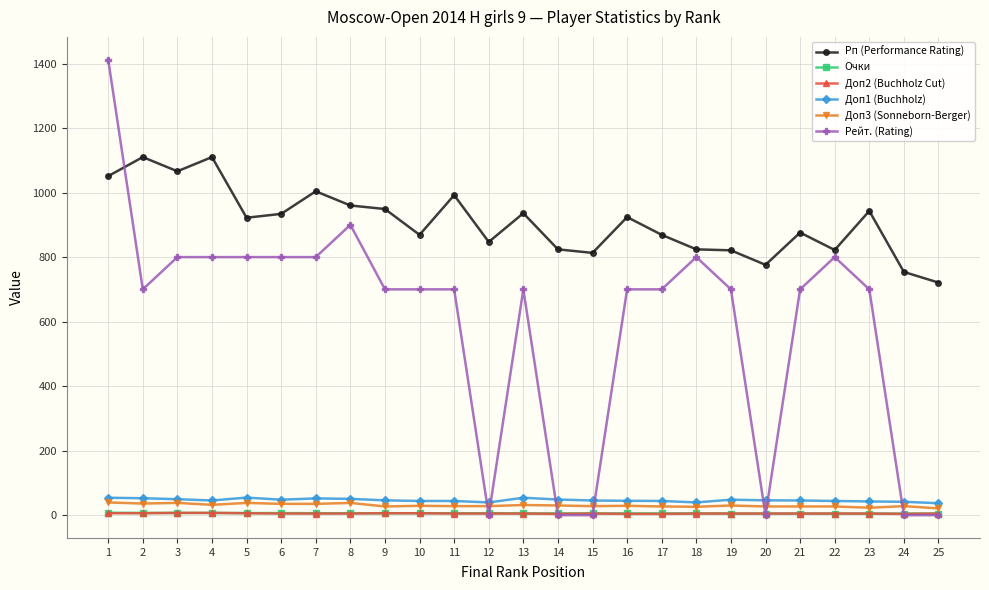

At how many categories does at least one series exceed 1327?

1